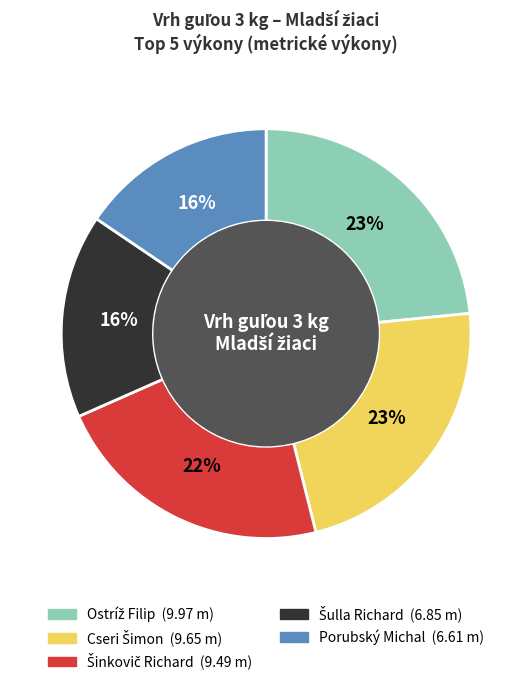

To the nearest percent, what is the average slice percentage?

20%